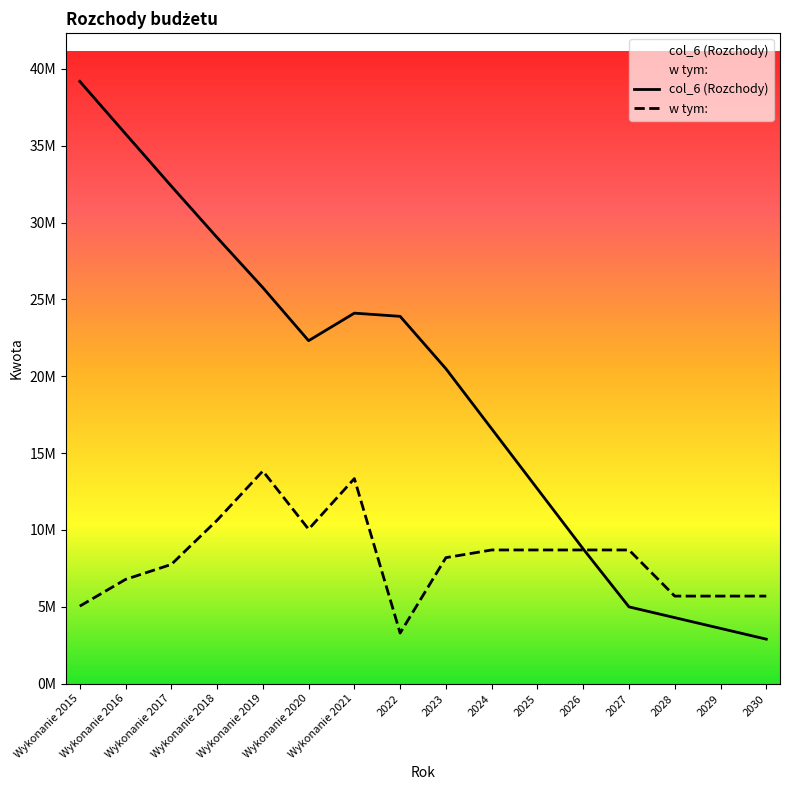

How many interior local peaks does the col_6 (Rozchody) series have?

1